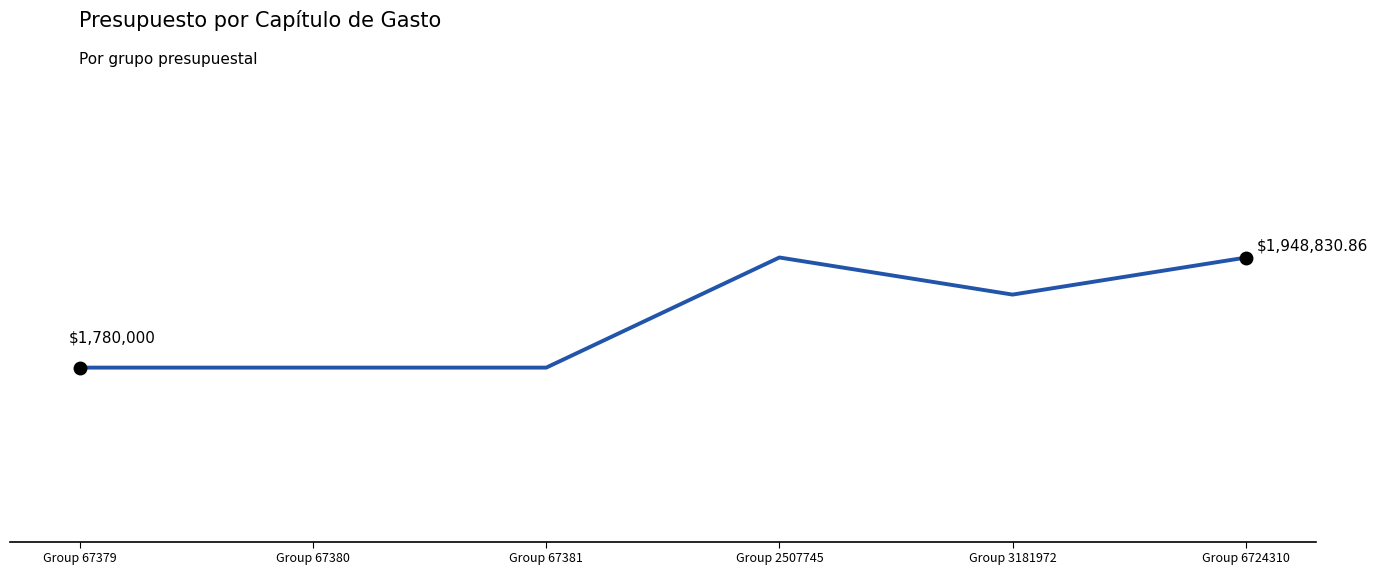

Is this an area chart (filled region under the line)?

No